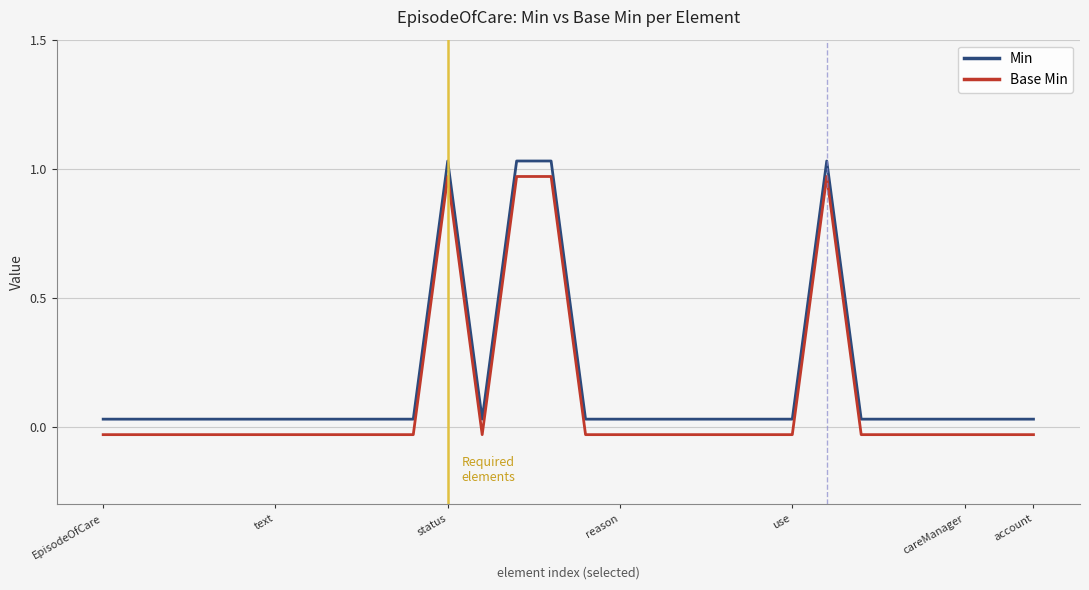

True or false: Min and Base Min intersect in this chart.

False